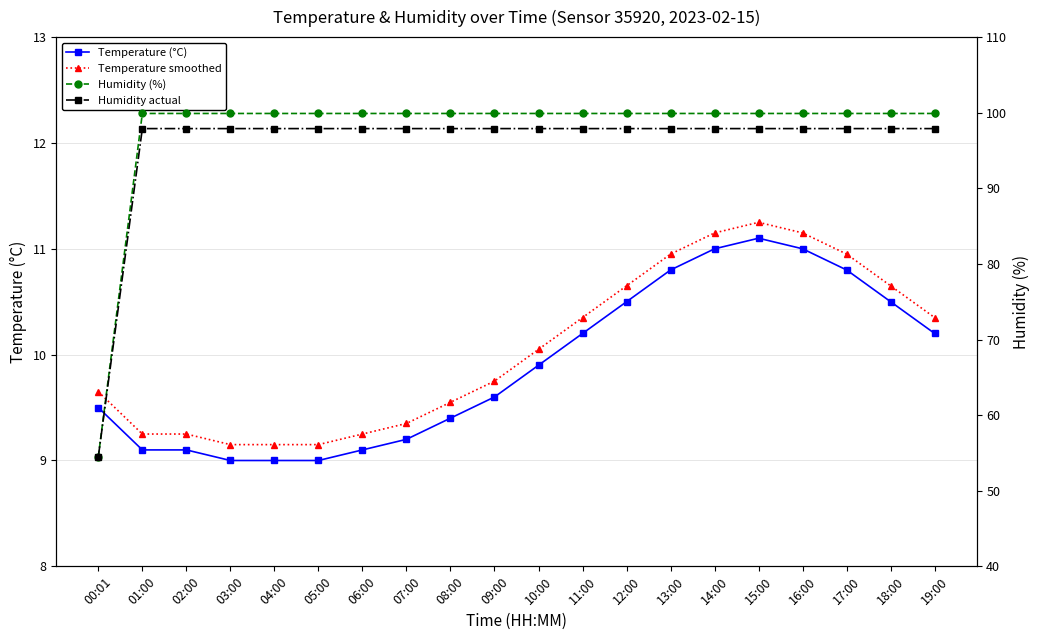

True or false: Temperature smoothed has a value of 10.7 at 18:00.

True